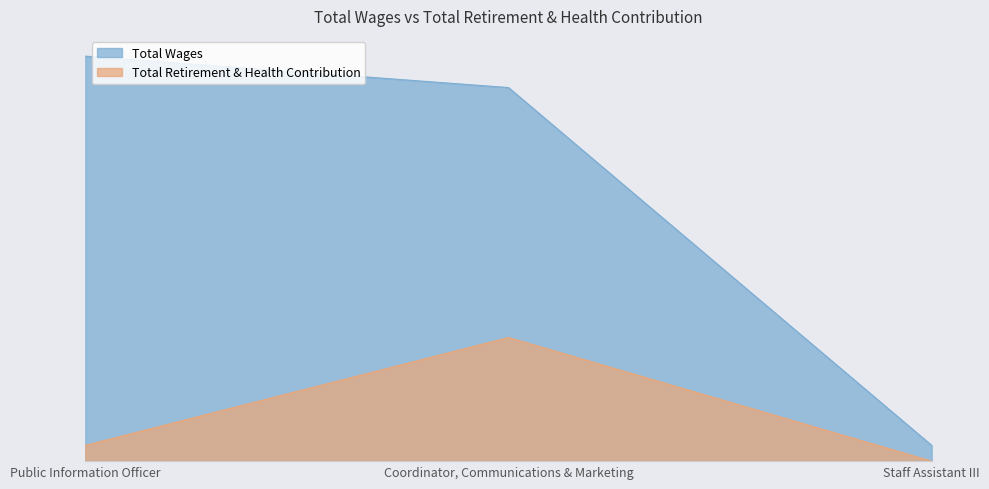

List the series in order of their overall mean, highest first.

Total Wages, Total Retirement & Health Contribution